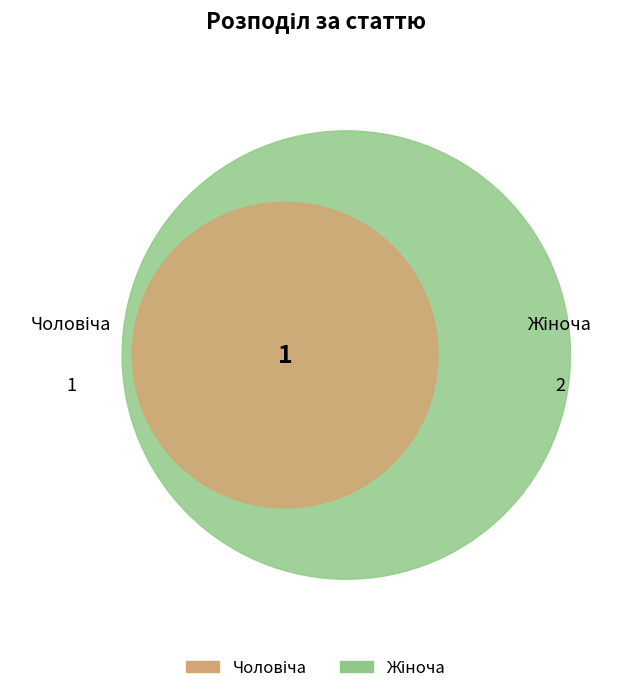

Does any single category account for the majority?

Yes